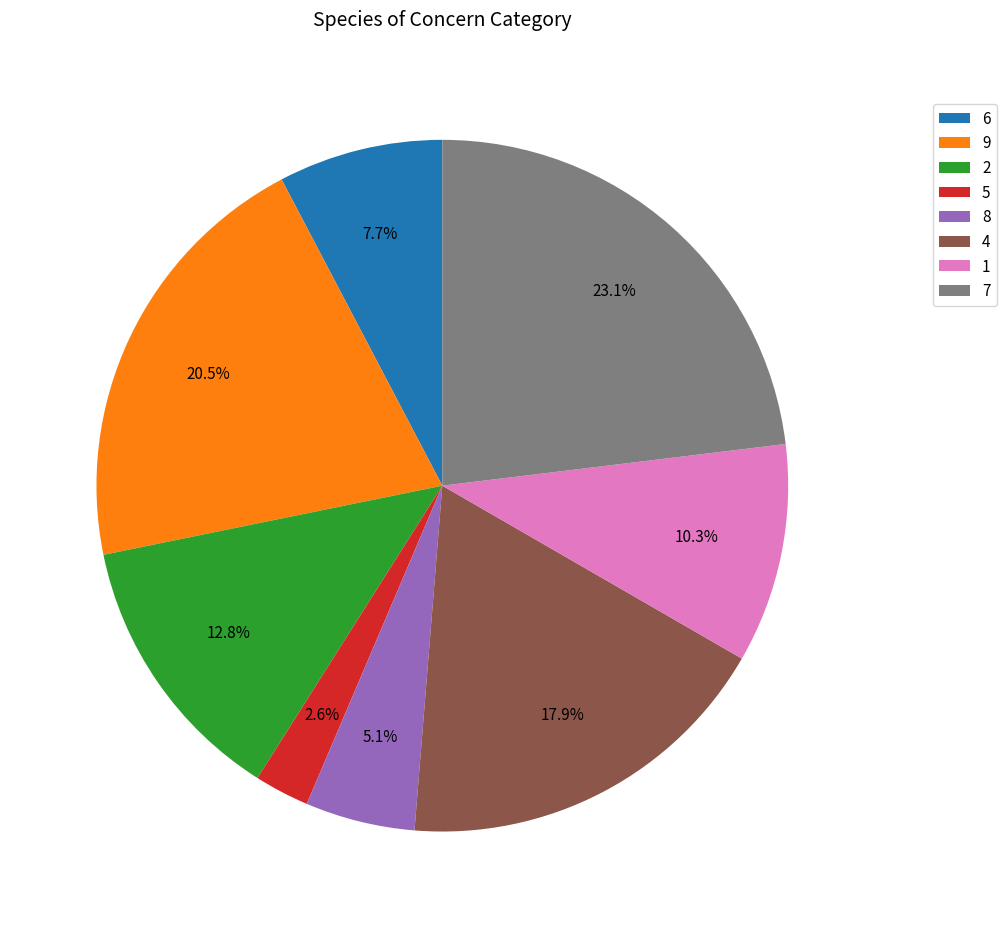

Rank the categories by value from highest to lowest.

7, 9, 4, 2, 1, 6, 8, 5